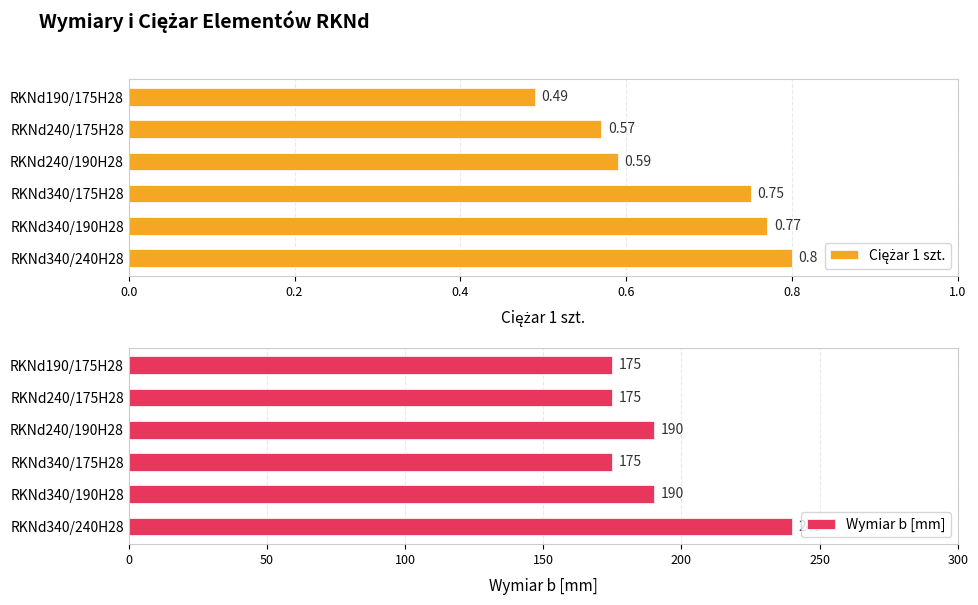

List the series in order of their peak value, highest first.

Wymiar b [mm], Ciężar 1 szt.